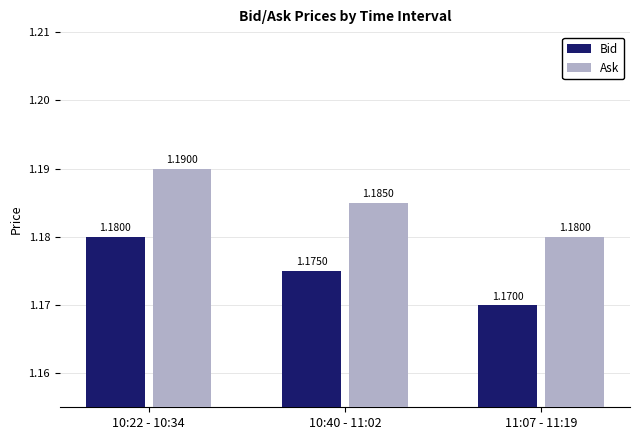

What are all the series names shown in the legend?

Bid, Ask